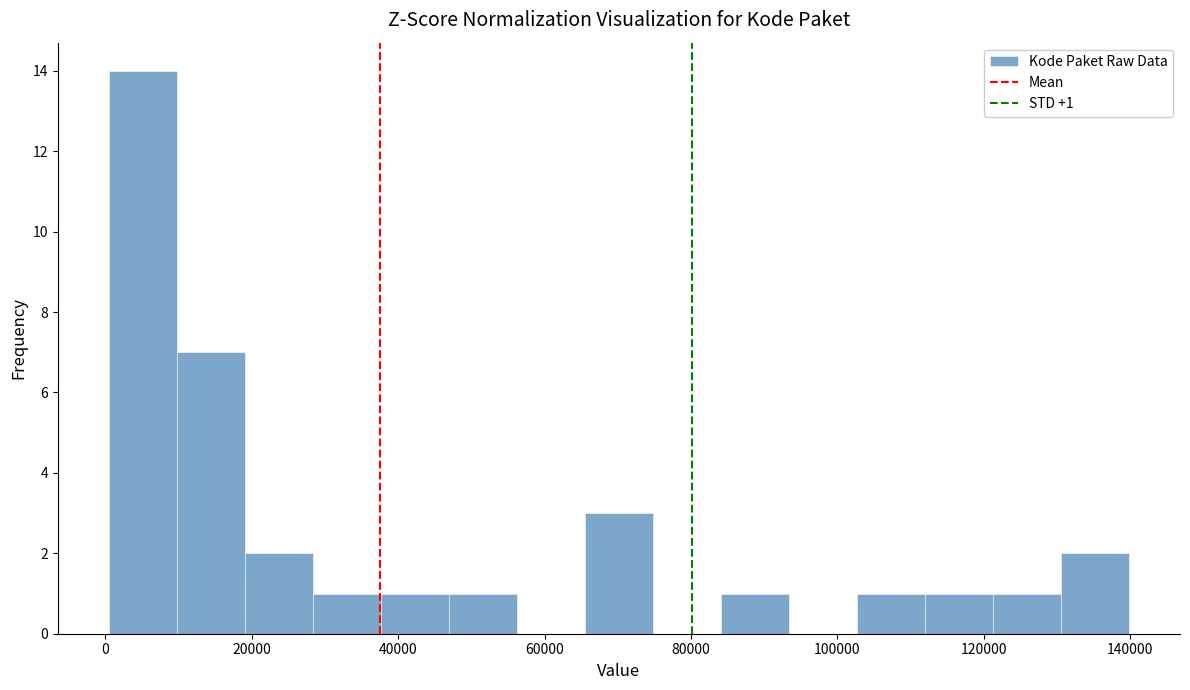

Which range on the x-axis has the tallest bar?

0 to 10000